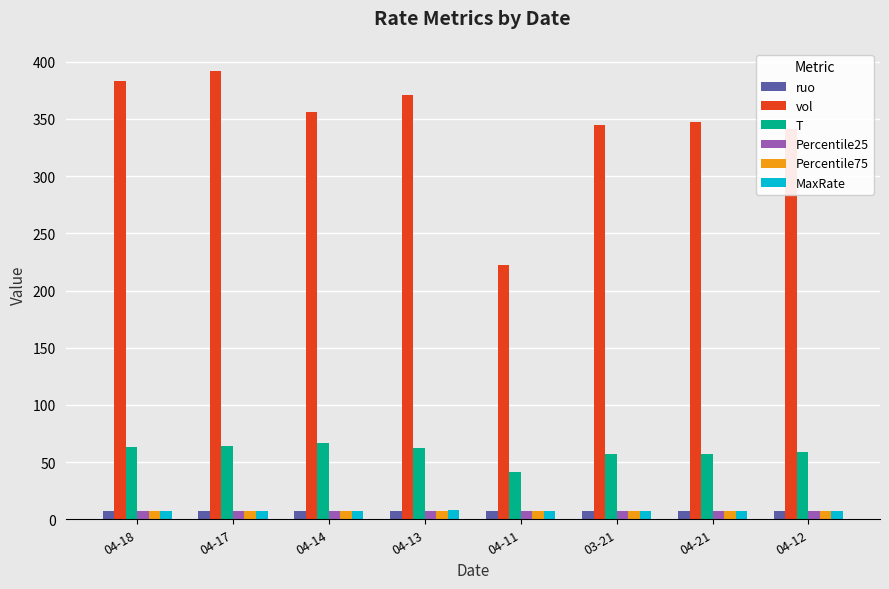

What are all the series names shown in the legend?

ruo, vol, T, Percentile25, Percentile75, MaxRate